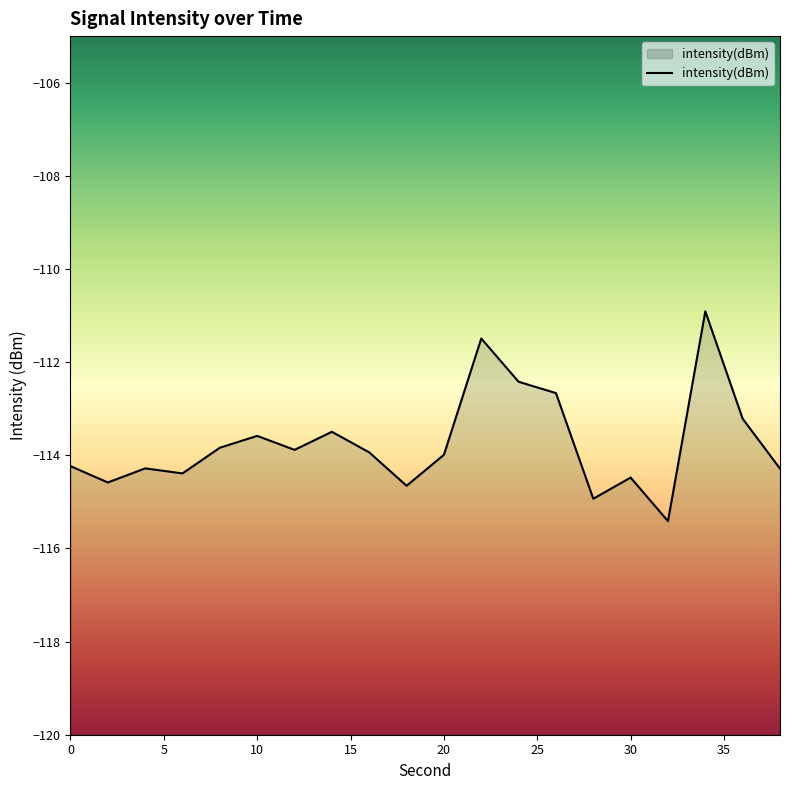

True or false: there are more than 1 points higher than both neighbors.

True